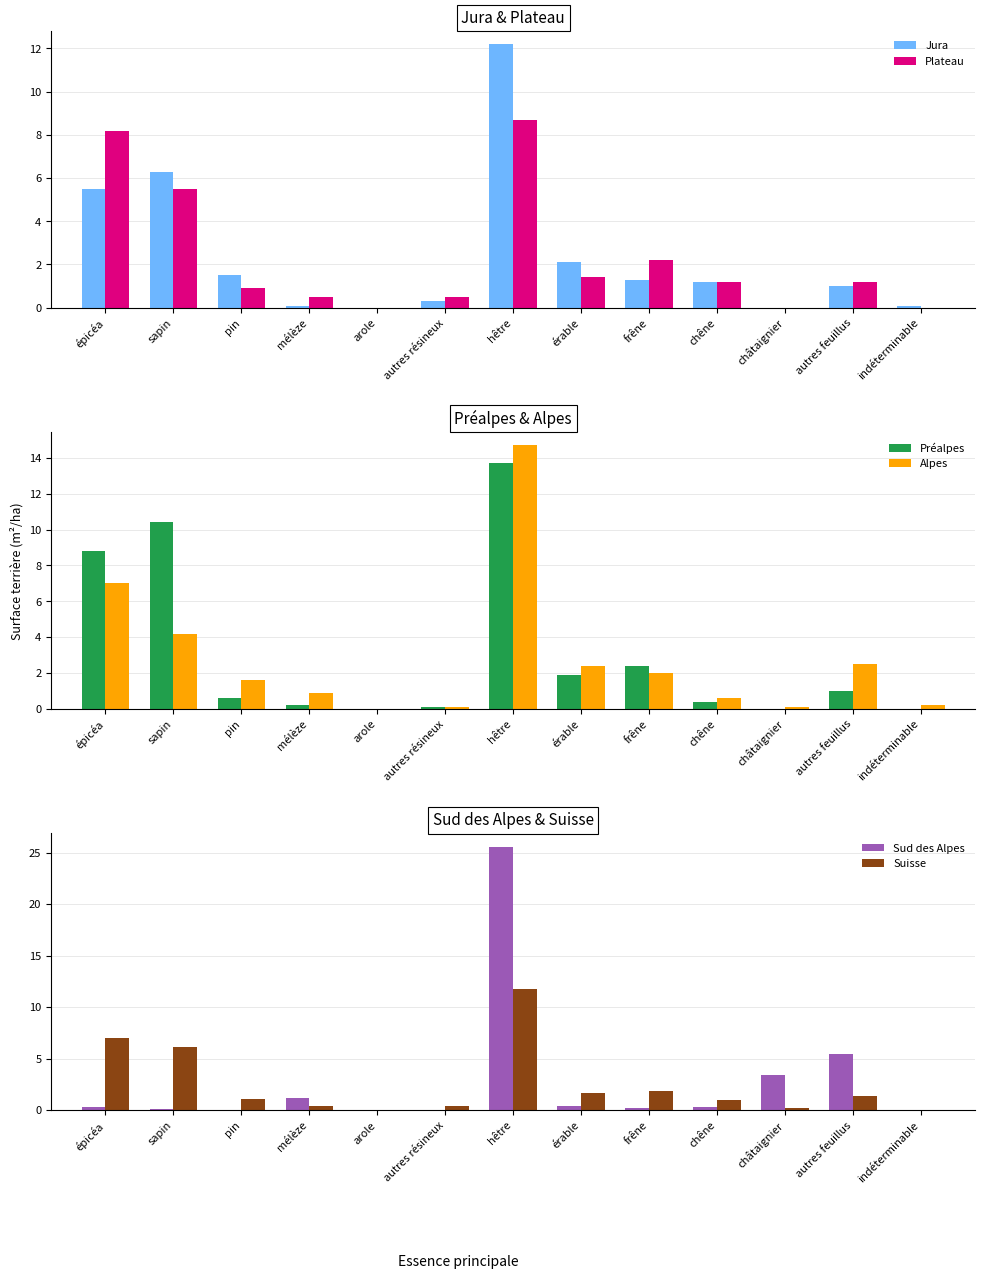

What is the difference between the highest and lowest values at autres feuillus?

4.4